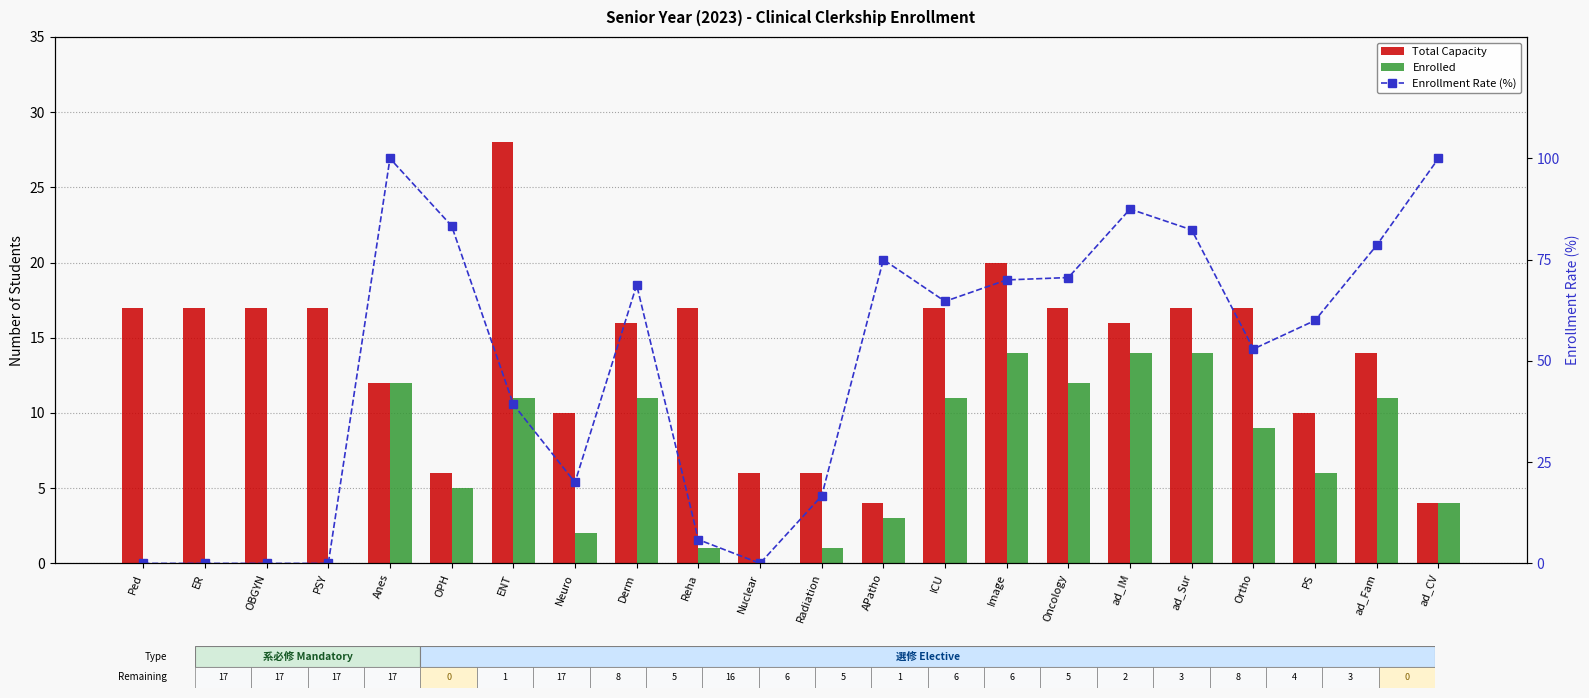

What is the label of the 21st bar from the right?

ER